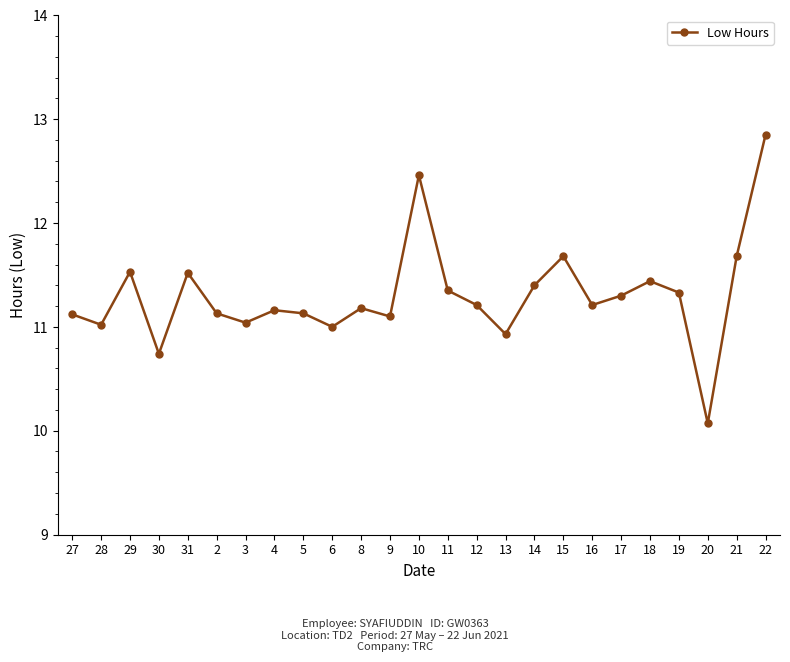

What position from the right is 31?

21